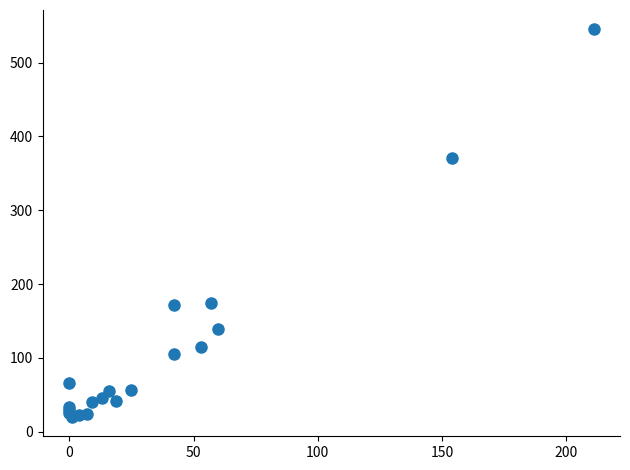

What Y value in the scatter plot is closest to 282?

371